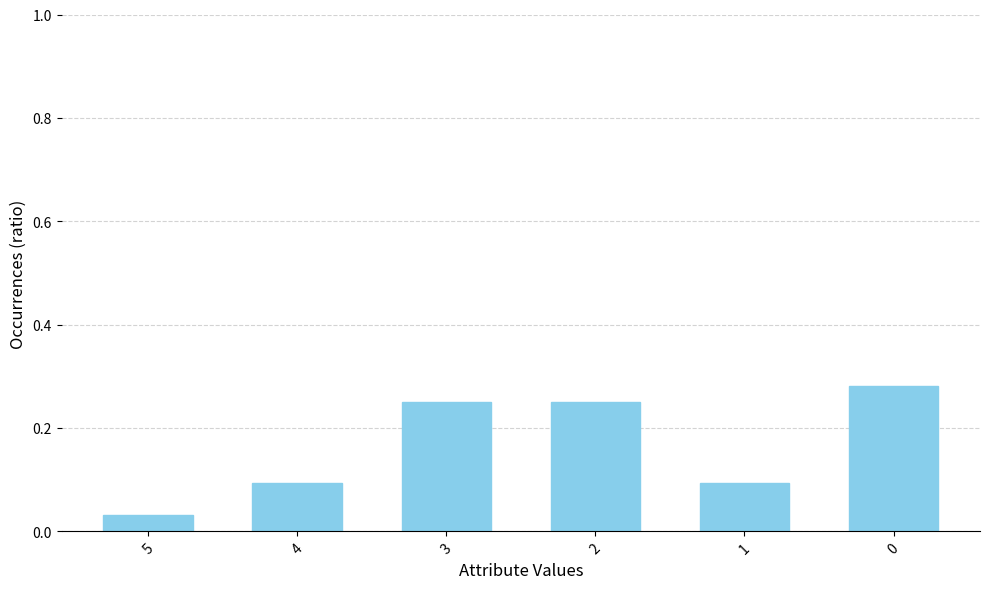

Count the values in the range 0 to 1.

6